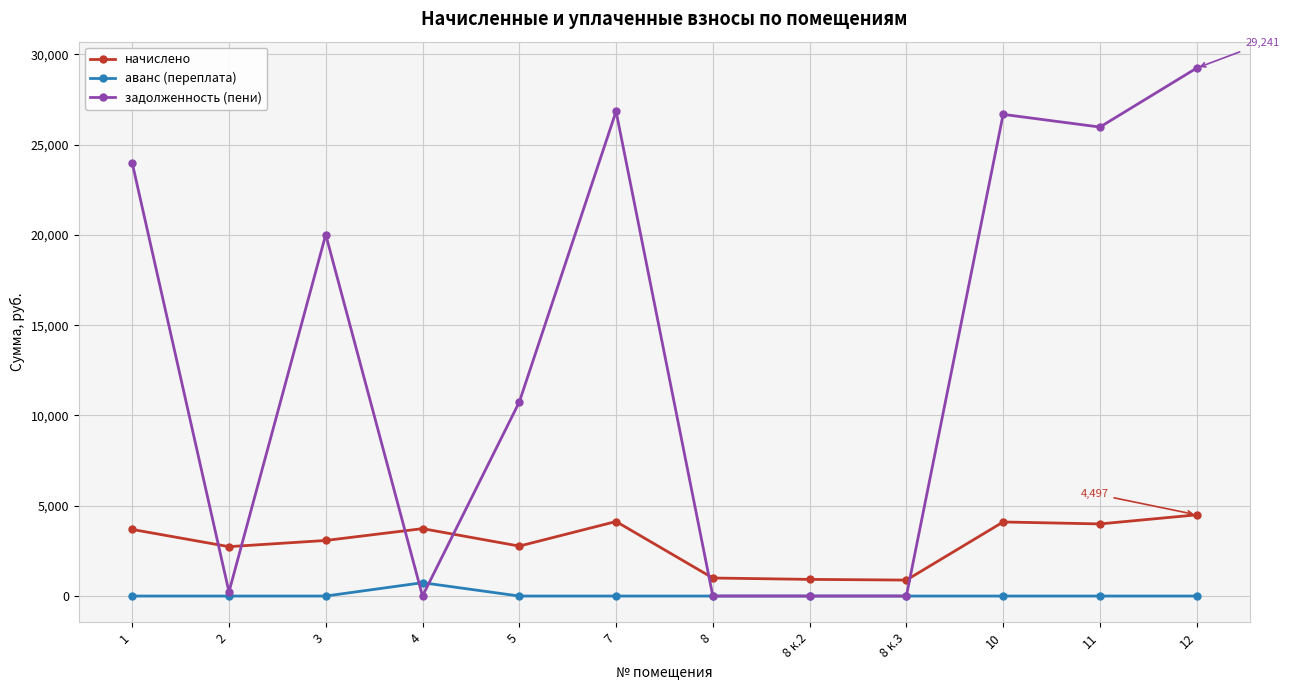

What is the difference between the maximum and minimum values in the начислено series?

3612.5